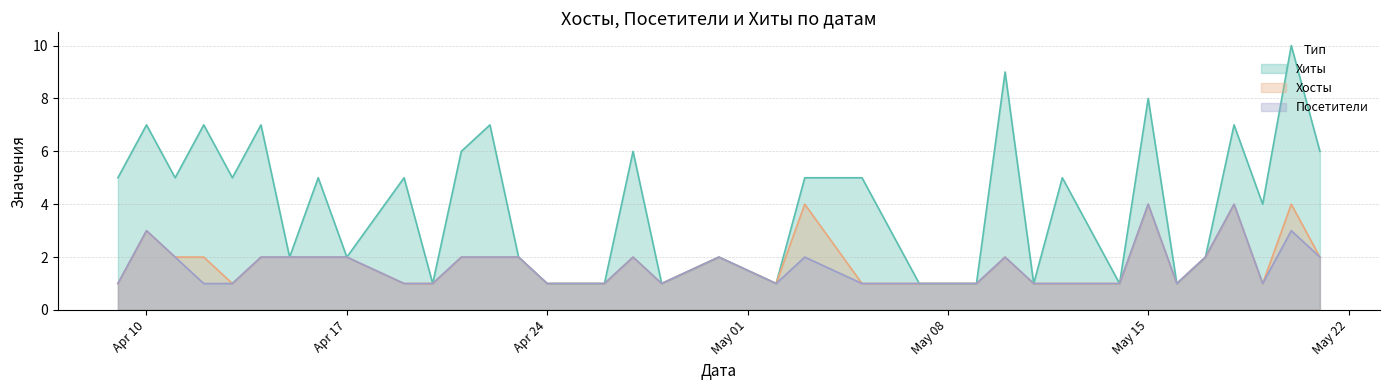

True or false: Посетители and Хиты intersect in this chart.

False